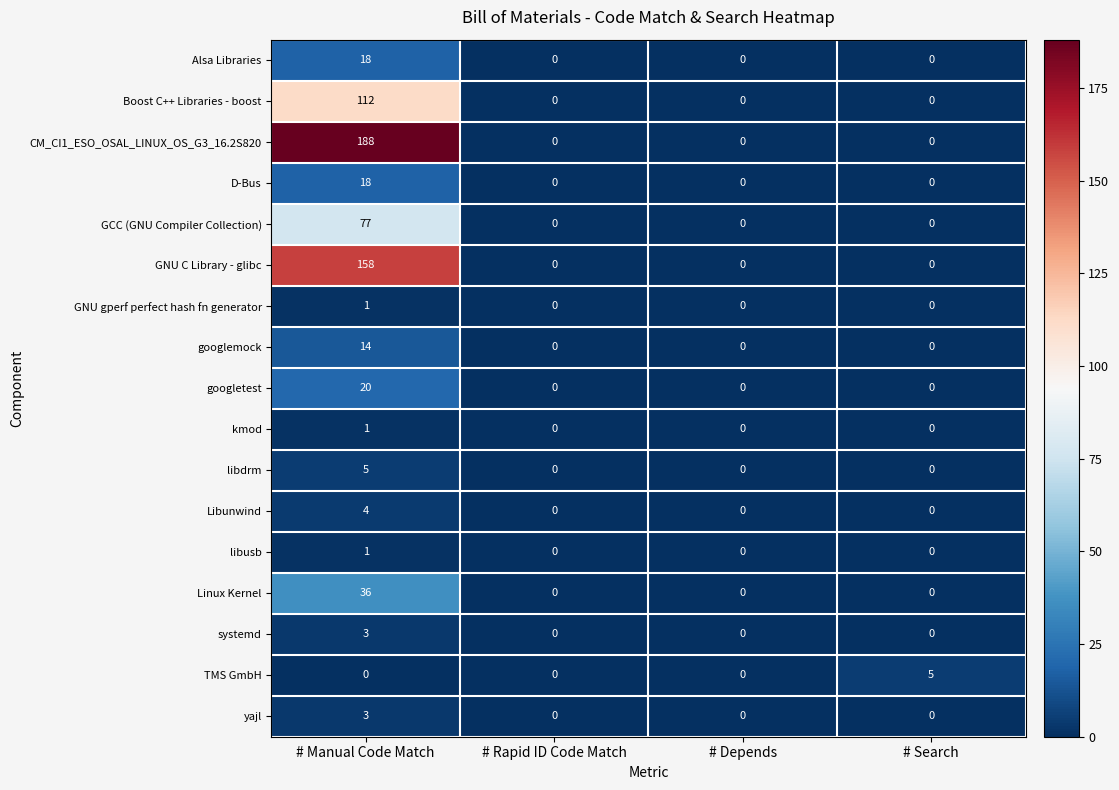

What is the maximum value shown in the chart?

188